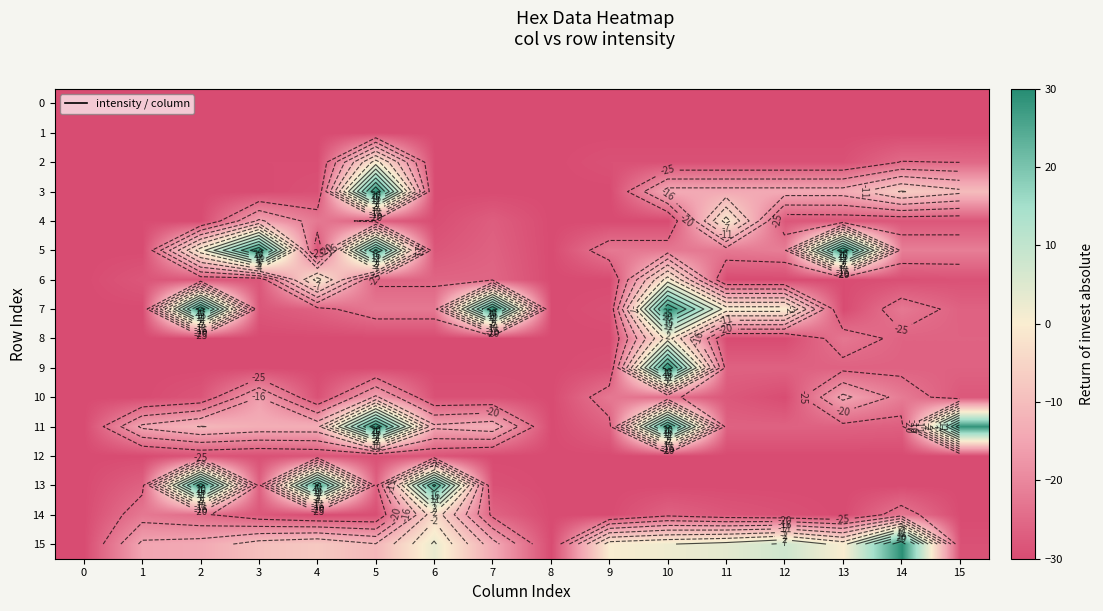

Between 10 and 2, which is larger?

10